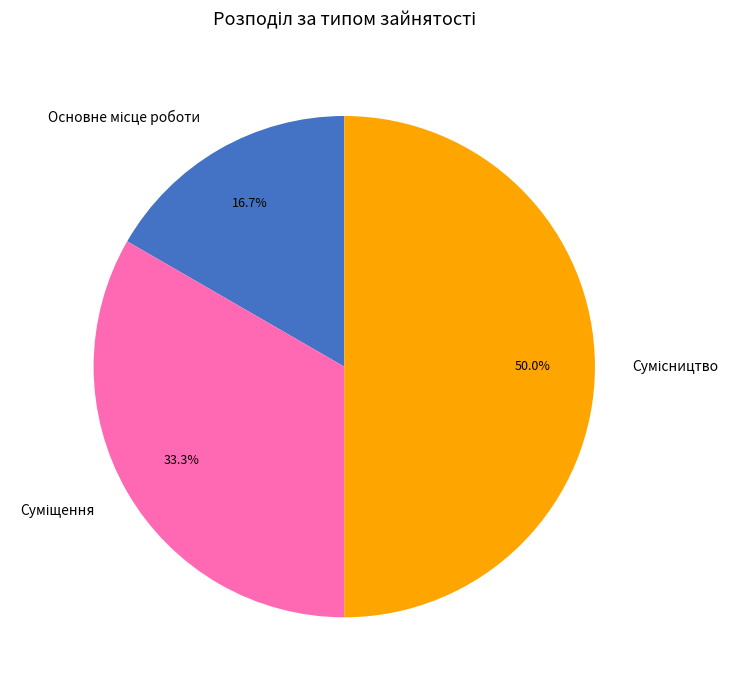

The Основне місце роботи slice represents 17% of the pie. True or false?

True